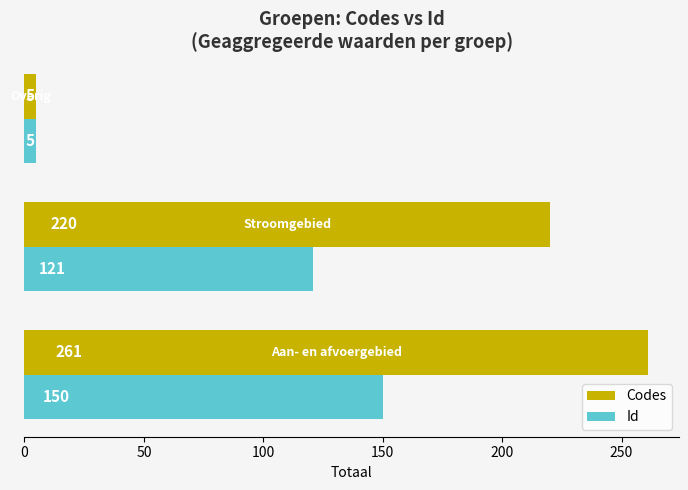

Rank the series by their average value, from lowest to highest.

Id, Codes